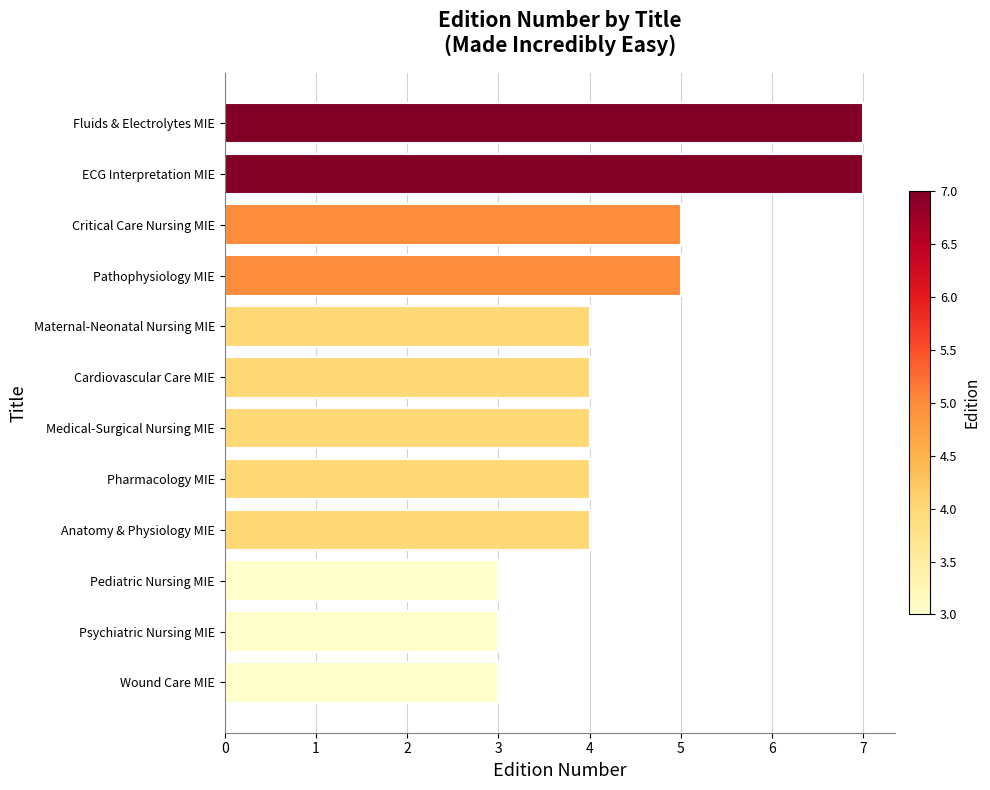

Count the number of categories in the chart.

12